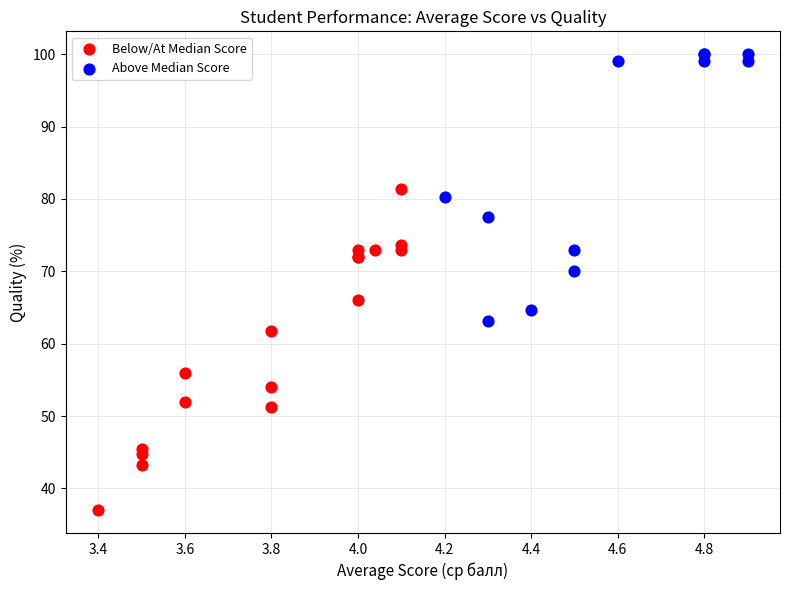

Which series reaches the minimum Y coordinate?

Below/At Median Score